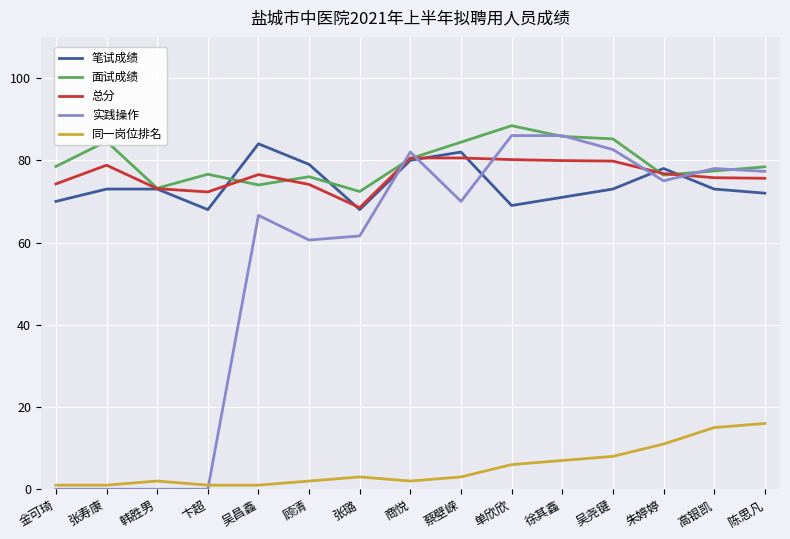

At which category does the chart reach its peak across all series?

单欣欣